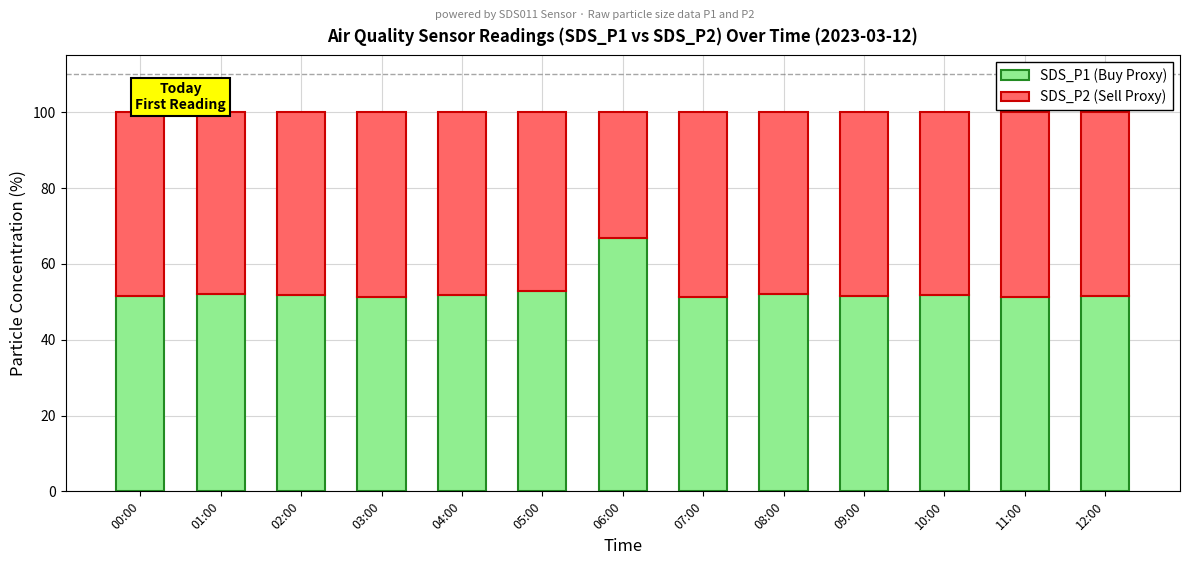

What is the total value across all series at 08:00?

100.0